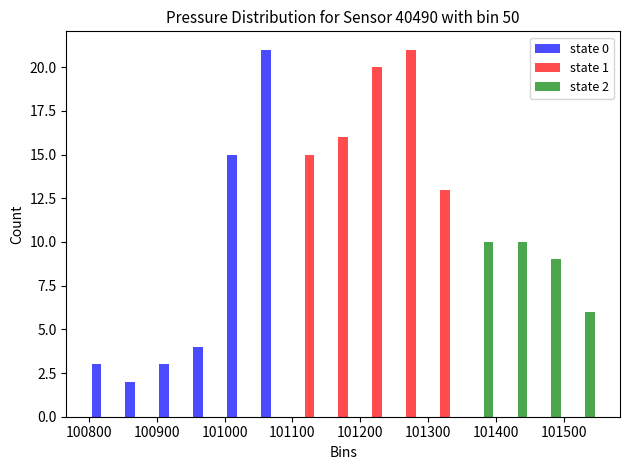

In the state 0 series, which range on the x-axis has the tallest bar?

101050 to 101100